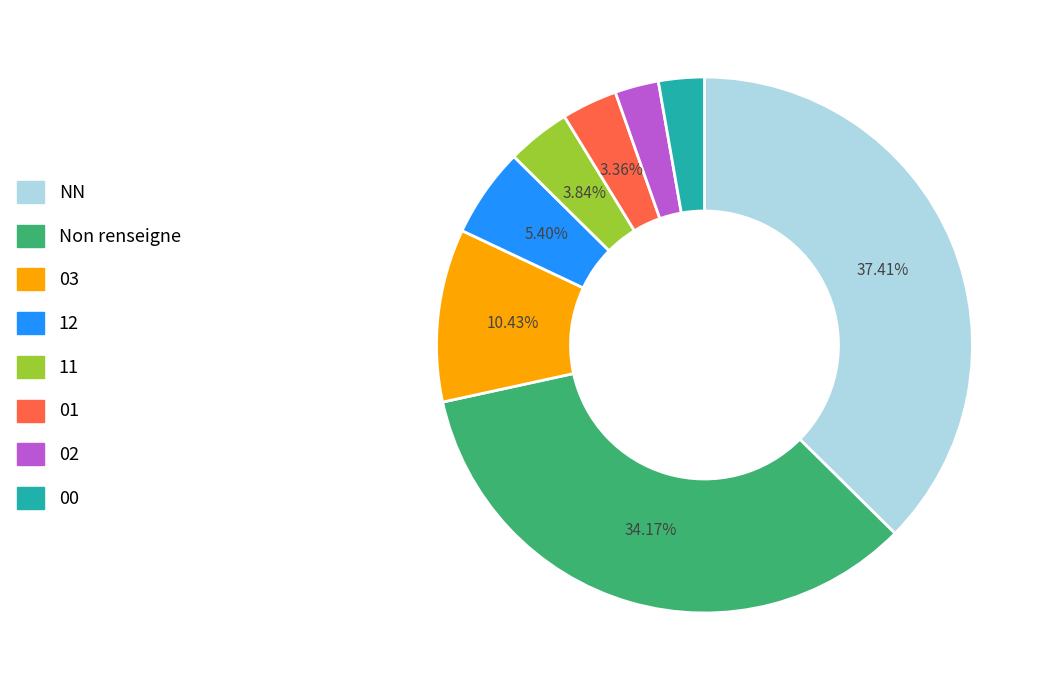

Does any single category account for the majority?

No